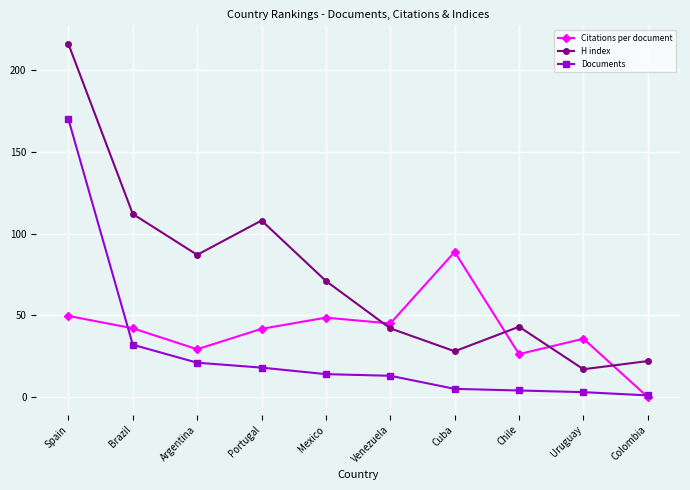

Which series has the largest total across all categories?

H index